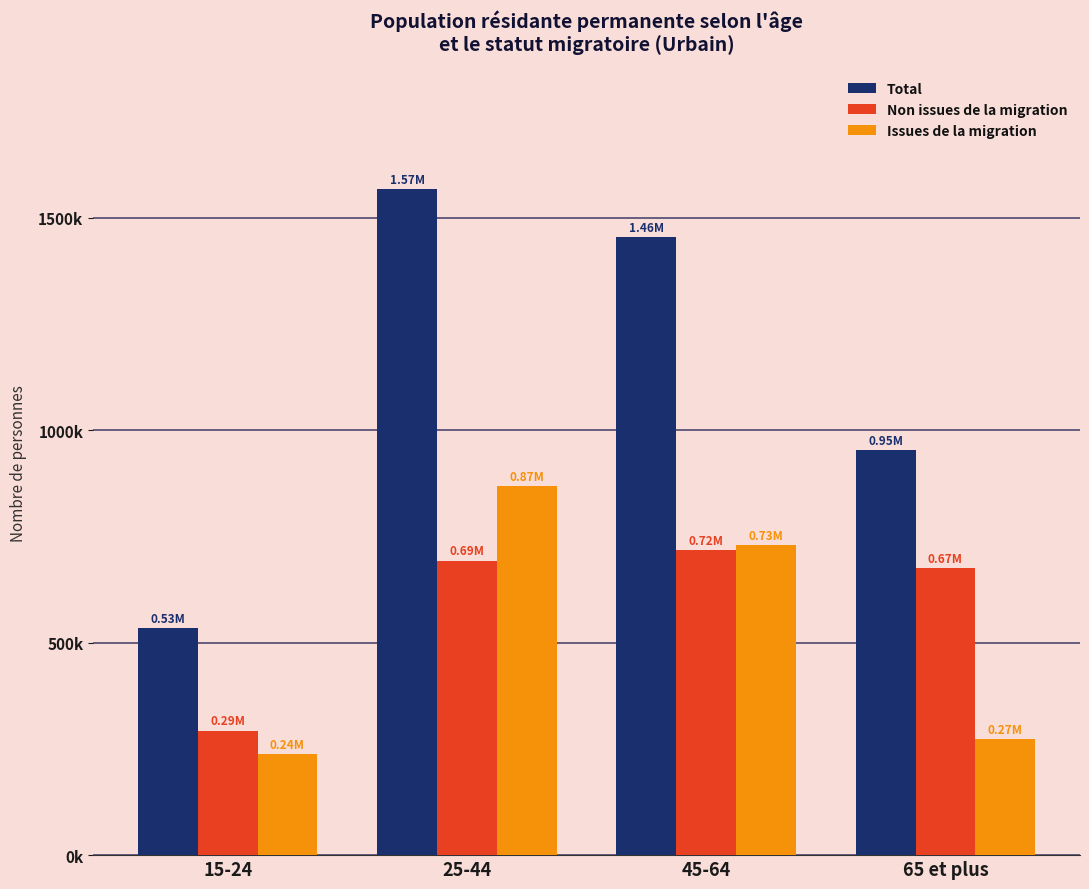

What are all the series names shown in the legend?

Total, Non issues de la migration, Issues de la migration